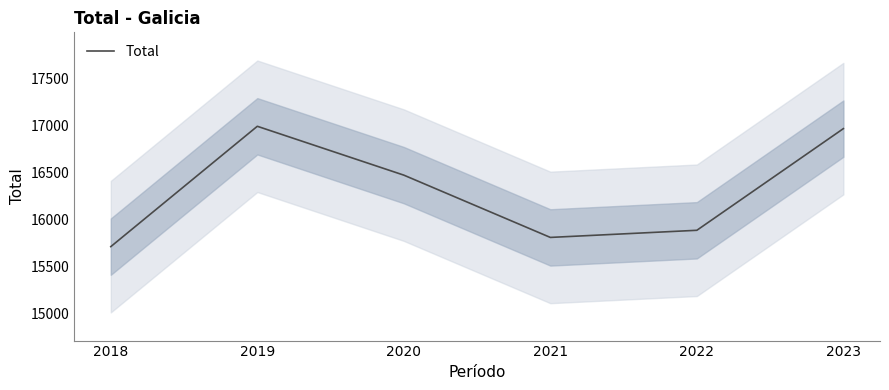

What is the change in value from 2021 to 2022?

+76